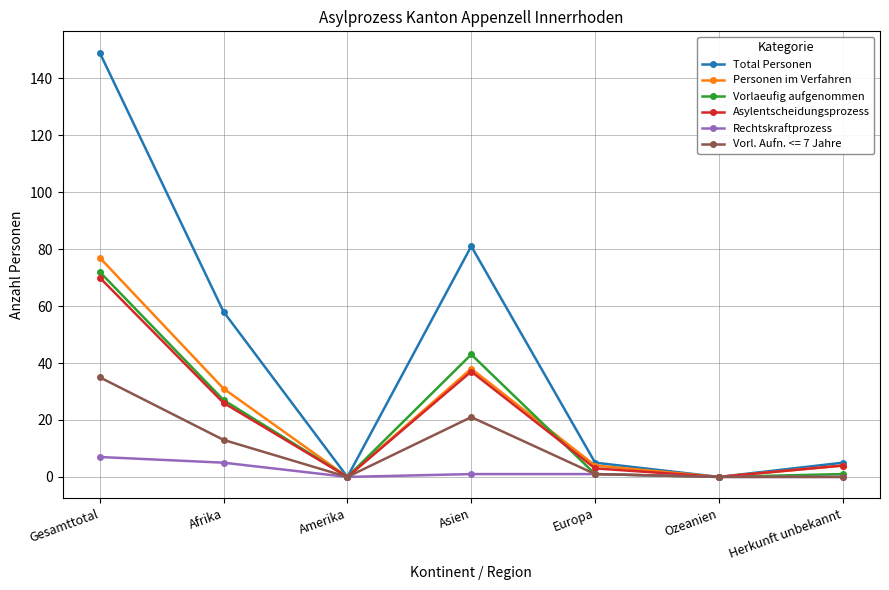

What are all the series names shown in the legend?

Total Personen, Personen im Verfahren, Vorlaeufig aufgenommen, Asylentscheidungsprozess, Rechtskraftprozess, Vorl. Aufn. <= 7 Jahre